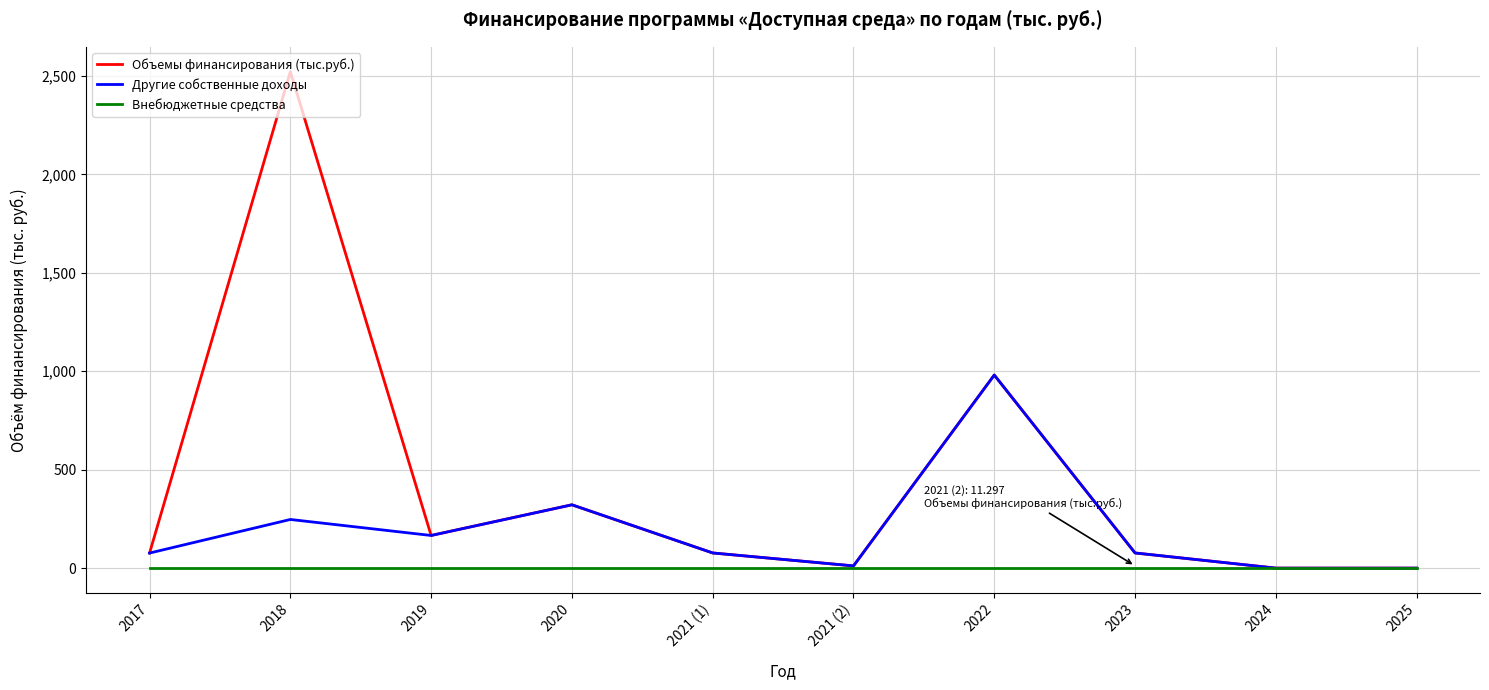

How many interior local peaks does the Объемы финансирования (тыс.руб.) series have?

3